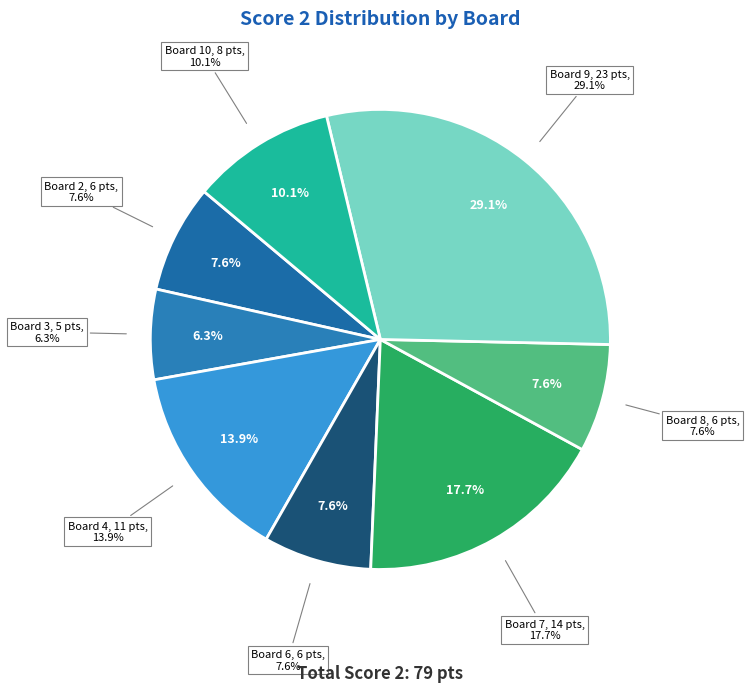

What percentage is the Board 3 slice, to the nearest percent?

6%